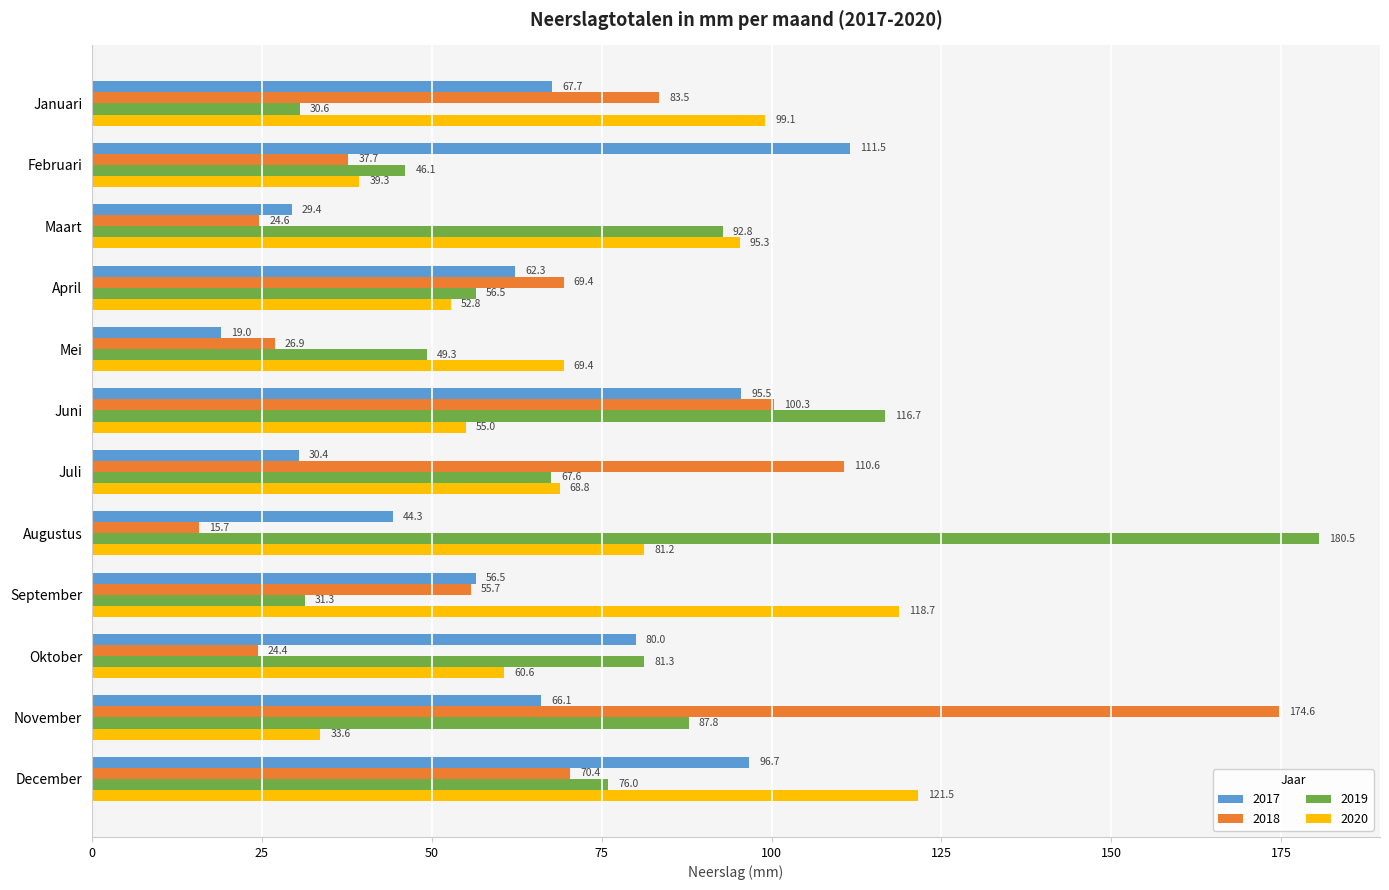

What is the difference between the second highest and minimum values in the 2018 series?

94.9